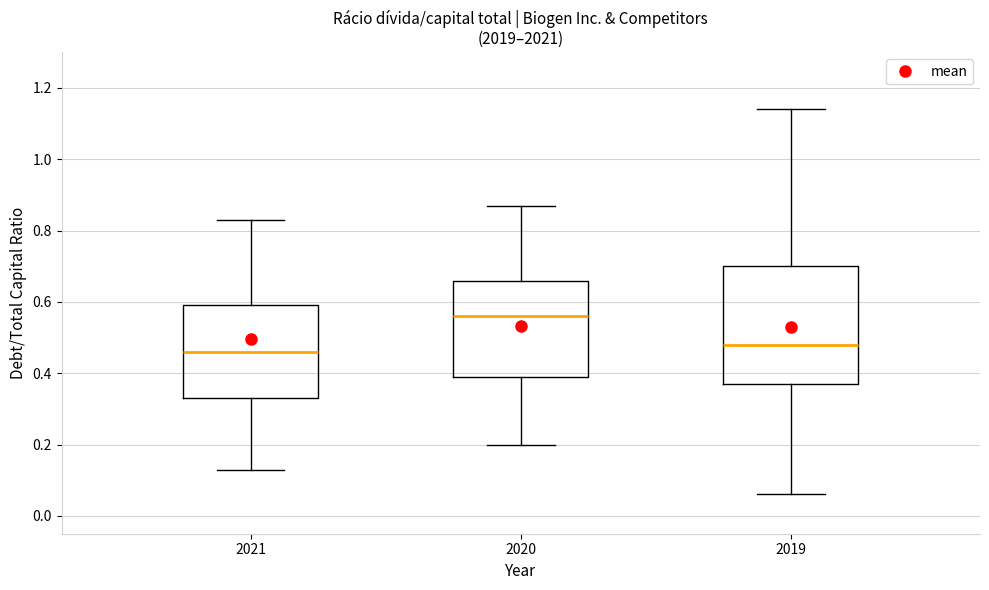

Reading left to right, read every box against the y-axis: the position of its median line, the range the box covers, and the ends of its whiskers. The values are not printed on the chart, so give them approximately, as read against the axis.

2021: median 0.46, box 0.34 to 0.60, whiskers 0.14 to 0.84
2020: median 0.56, box 0.40 to 0.66, whiskers 0.20 to 0.88
2019: median 0.48, box 0.38 to 0.70, whiskers 0.06 to 1.14